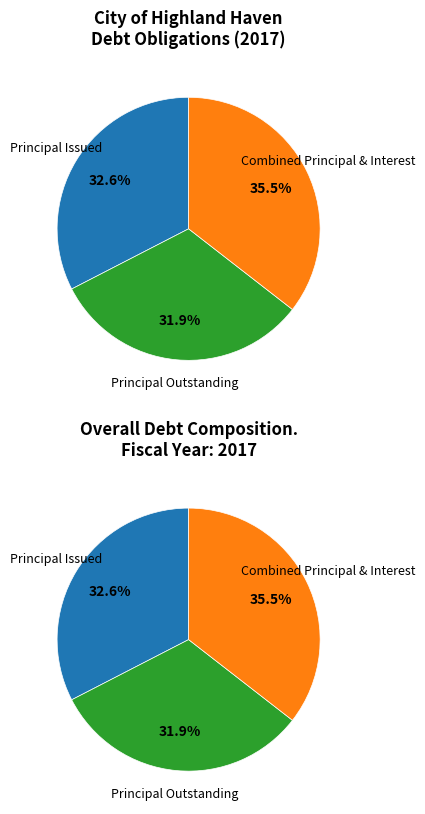

What is the largest slice in the pie chart?

Combined Principal & Interest